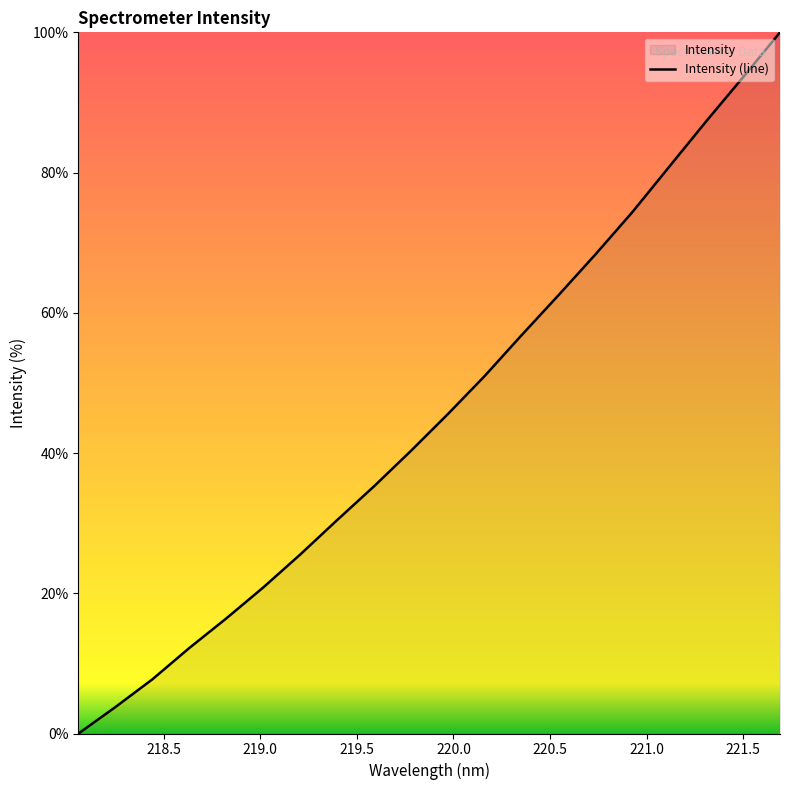

What is the maximum value shown in the chart?

100.0